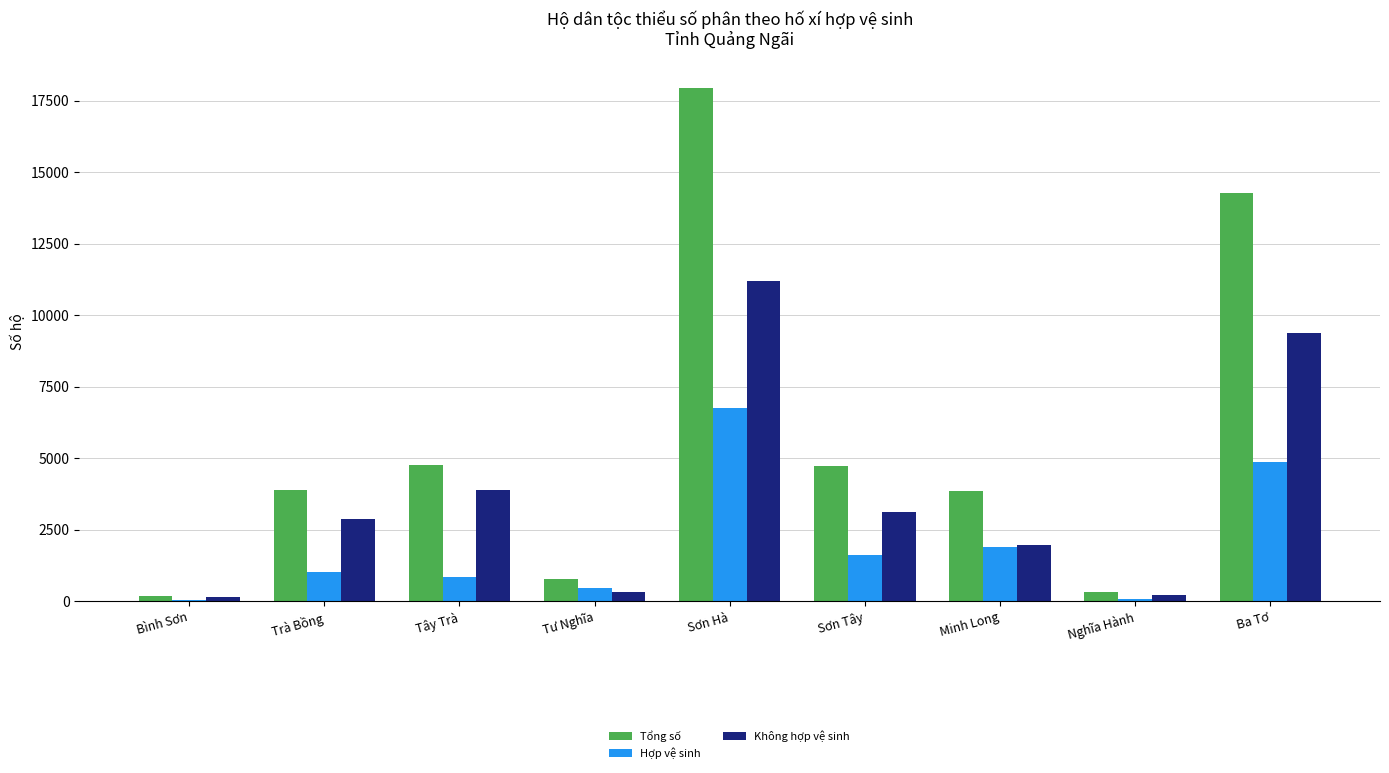

The value of Tổng số at Minh Long is 6730.4. True or false?

False